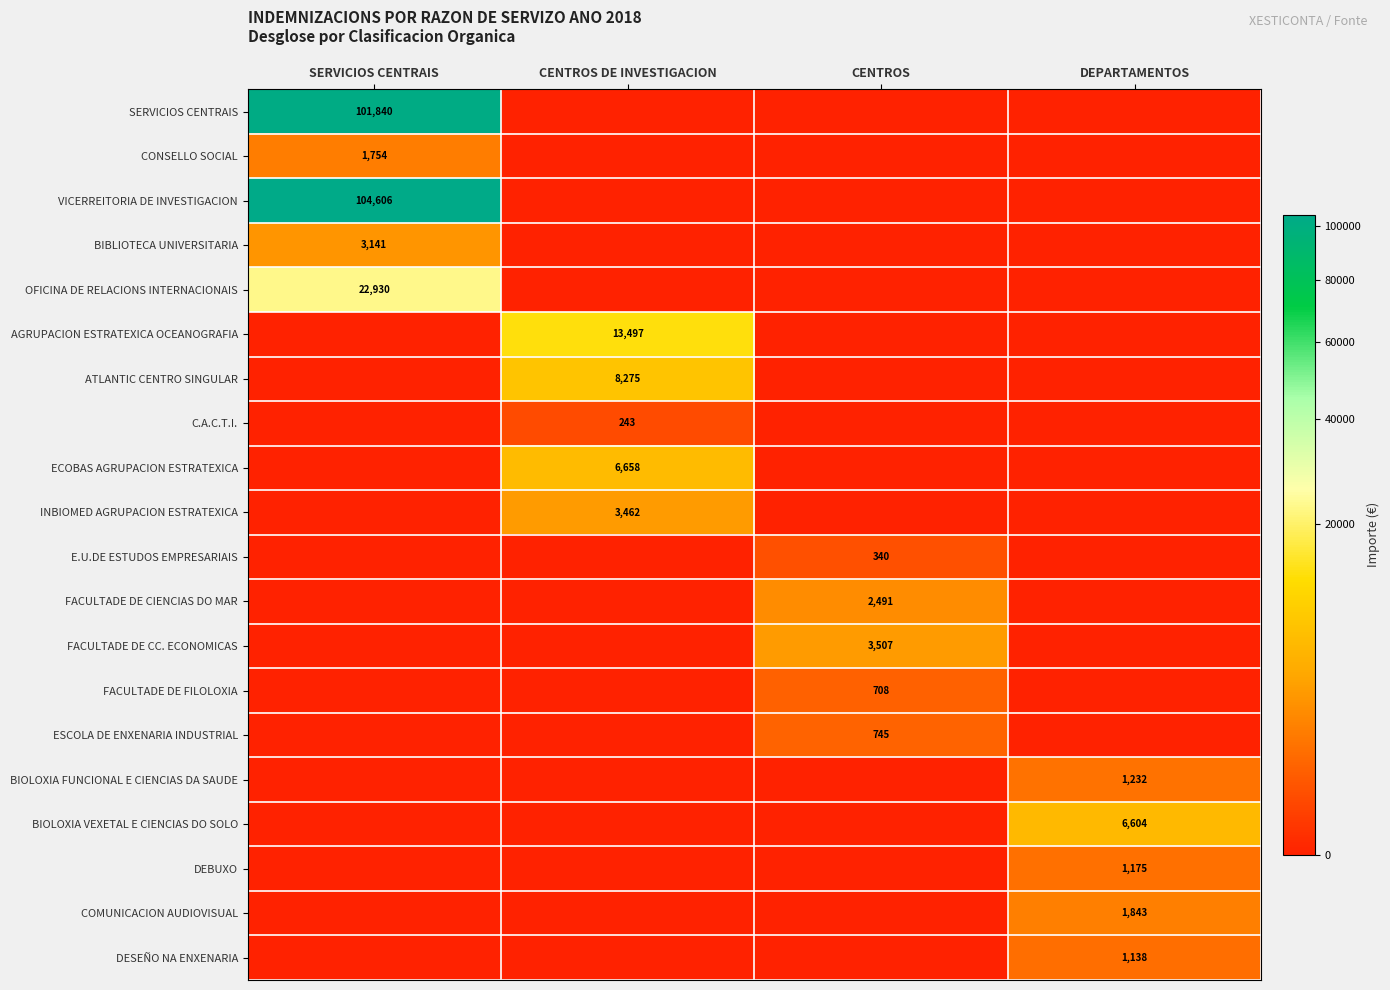

The value of FACULTADE DE CC. ECONOMICAS at CENTROS is 3507. True or false?

True